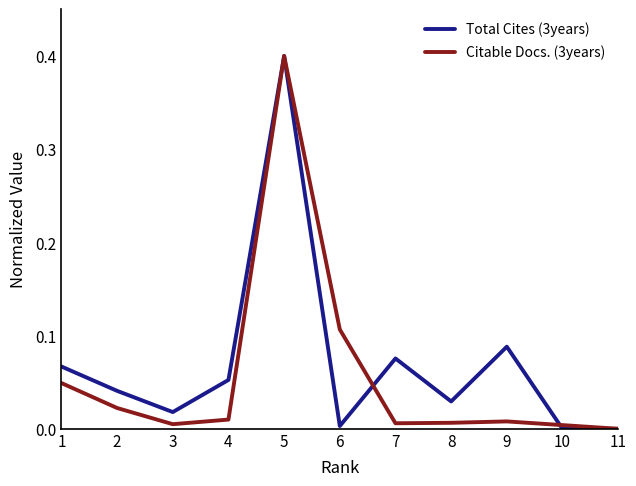

True or false: Total Cites (3years) has a value of 0.0 at 8.

True